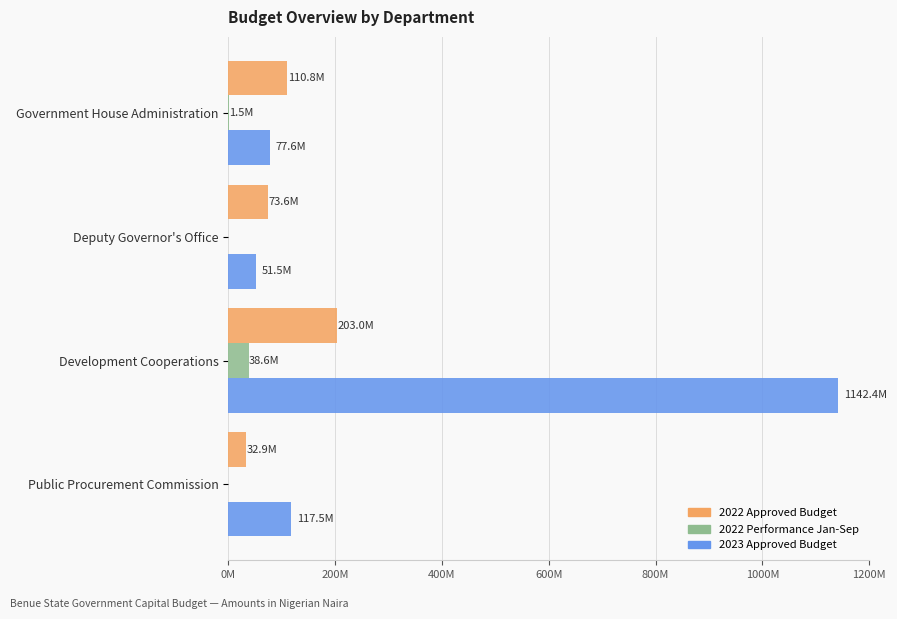

What are all the series names shown in the legend?

2022 Approved Budget, 2022 Performance Jan-Sep, 2023 Approved Budget